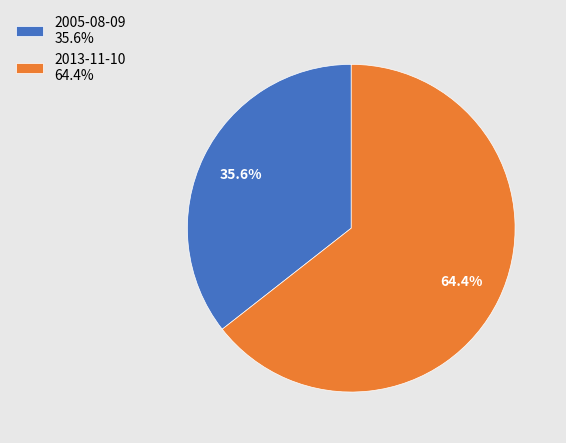

The 2013-11-10 slice represents 64% of the pie. True or false?

True